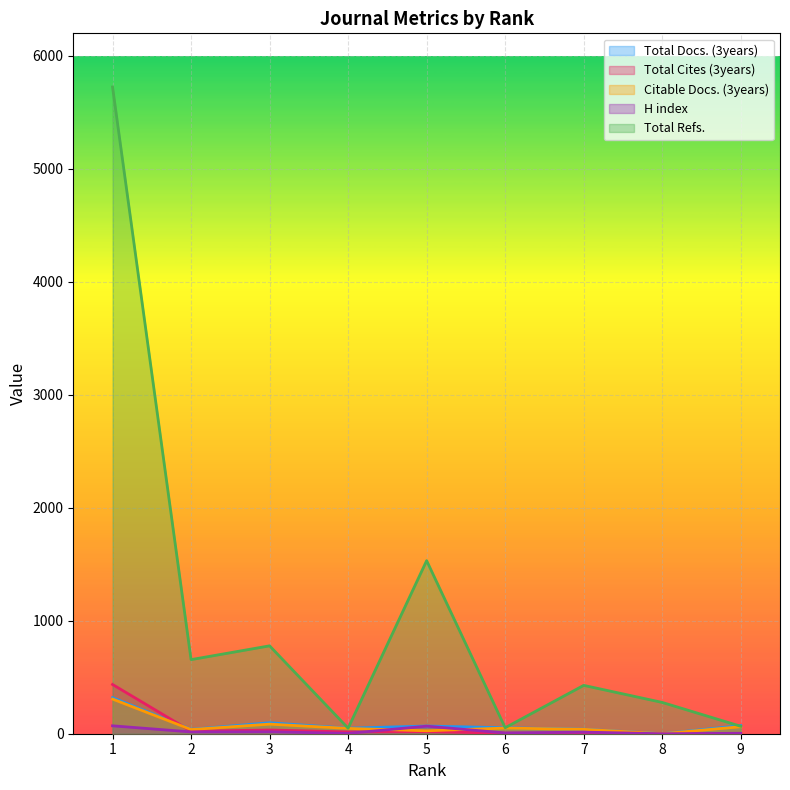

What is the value of the Citable Docs. (3years) point at the 9th from the left?

62